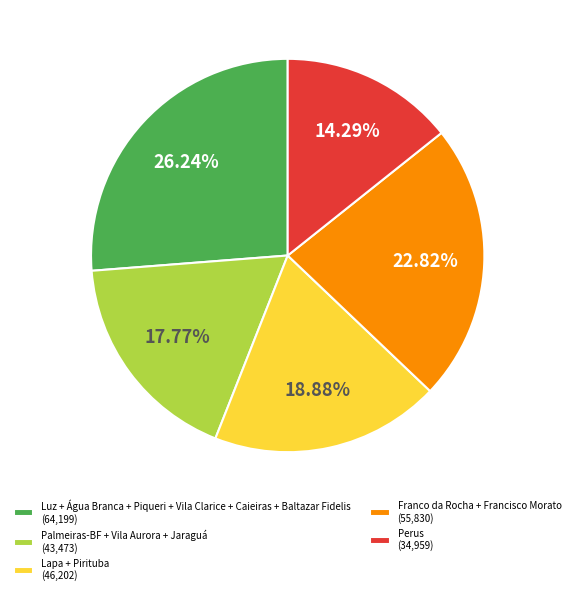

Is there any slice that represents more than half of the pie?

No